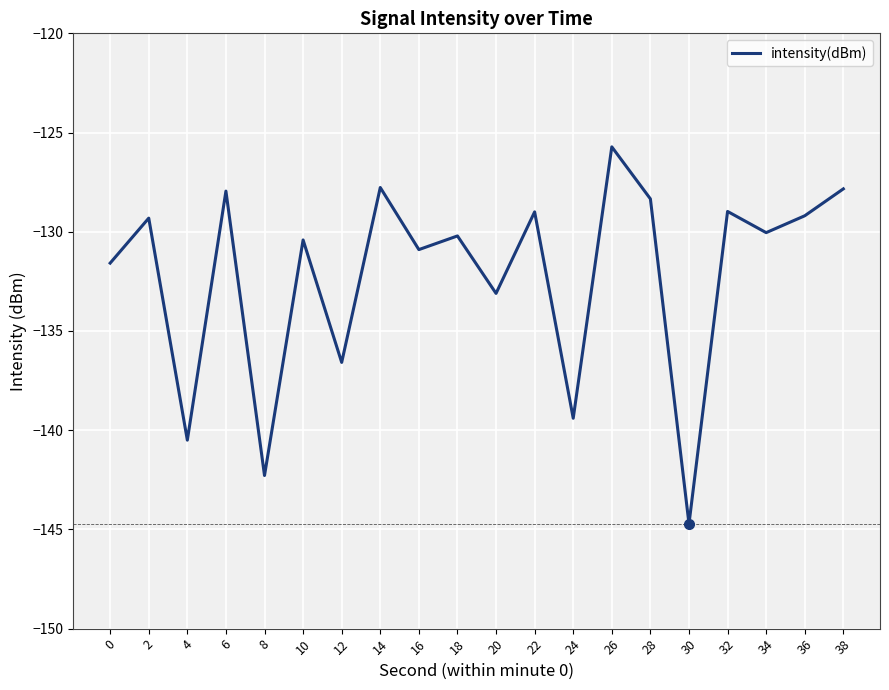

Which has a higher value, 28 or 0?

28